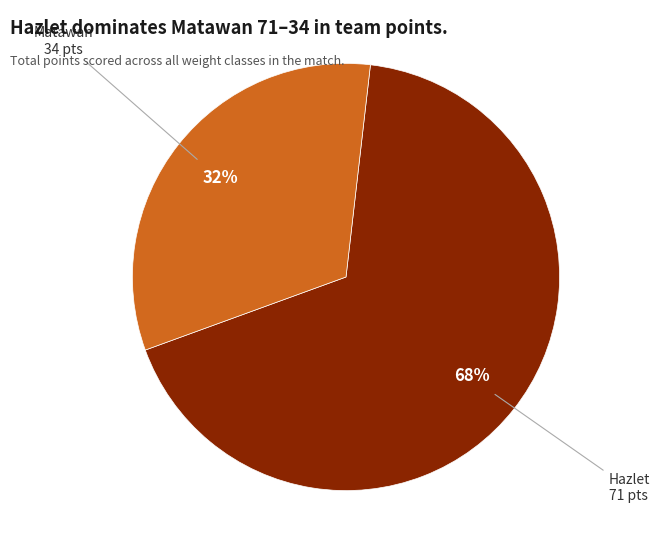

Is there any slice that represents more than half of the pie?

Yes